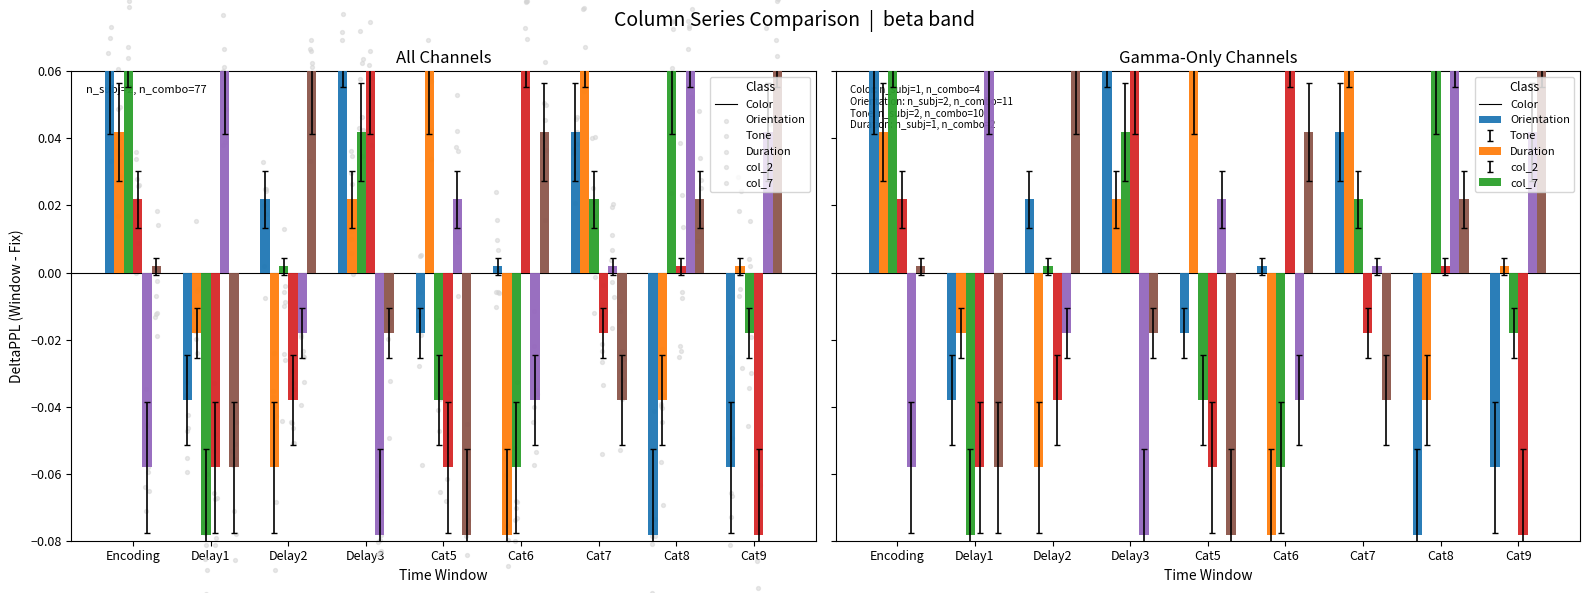

Is the value of col_4 at Encoding greater than the value of col_2 at Encoding?

Yes